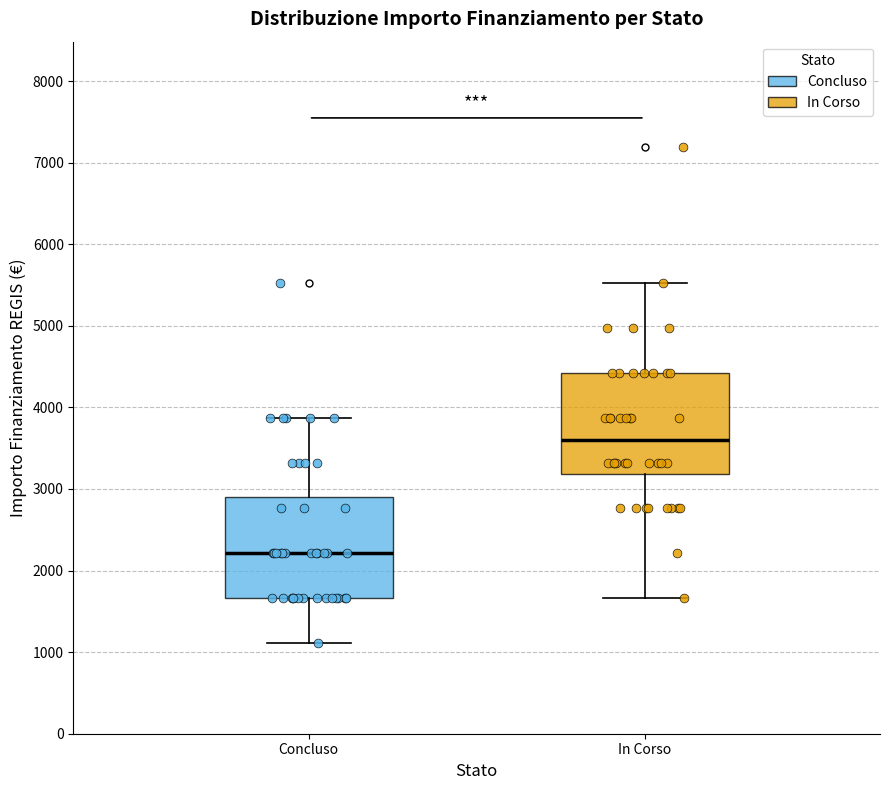

Reading left to right, transcribe this box plot: for each box, give where its median line is, the range the box spans, and where its two whiskers end, as read against the y-axis. The values are not printed on the chart, so give them approximately, as read against the axis.

Concluso: median 2200, box 1700 to 2900, whiskers 1100 to 3900
In Corso: median 3600, box 3200 to 4400, whiskers 1700 to 5500